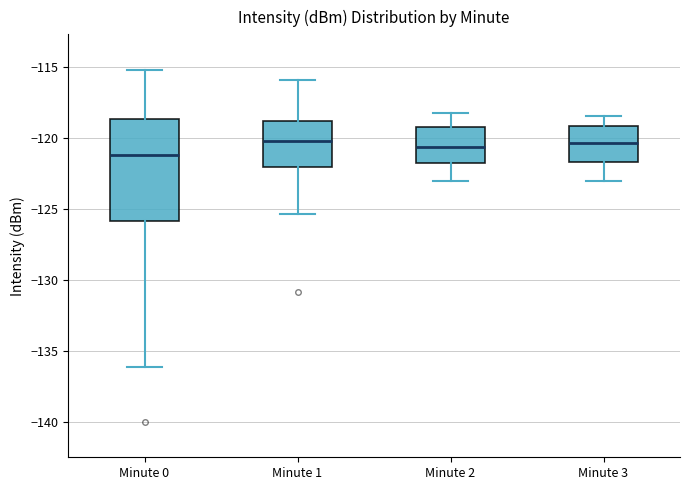

Which box has the lowest median line?

Minute 0